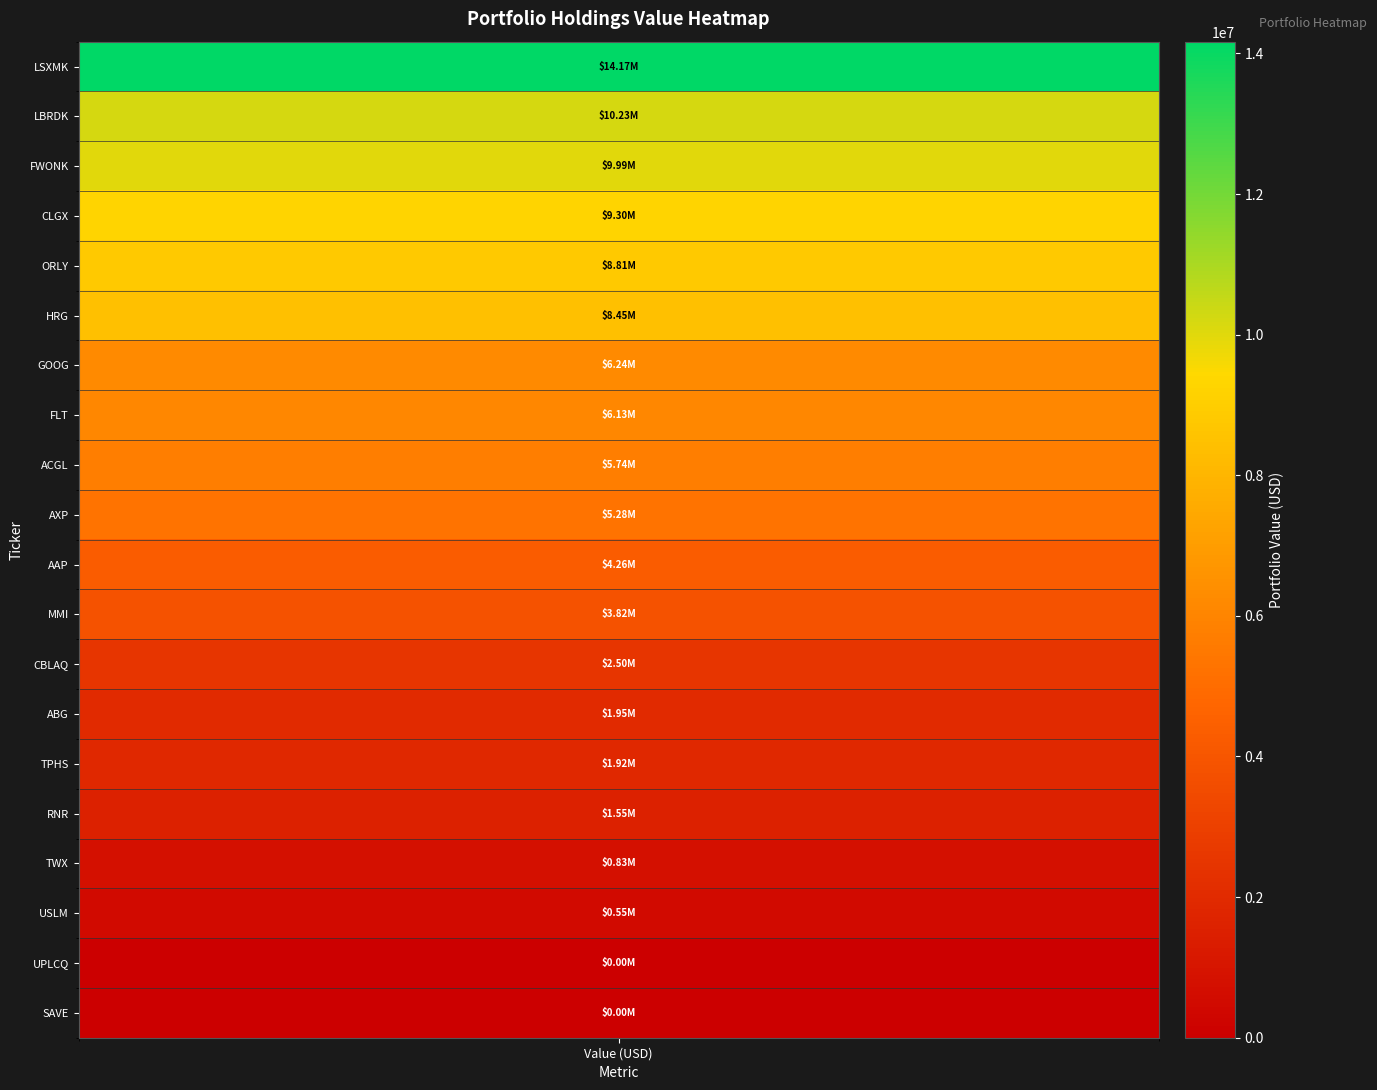

List the series in order of their peak value, lowest first.

UPLCQ, SAVE, USLM, TWX, RNR, TPHS, ABG, CBLAQ, MMI, AAP, AXP, ACGL, FLT, GOOG, HRG, ORLY, CLGX, FWONK, LBRDK, LSXMK